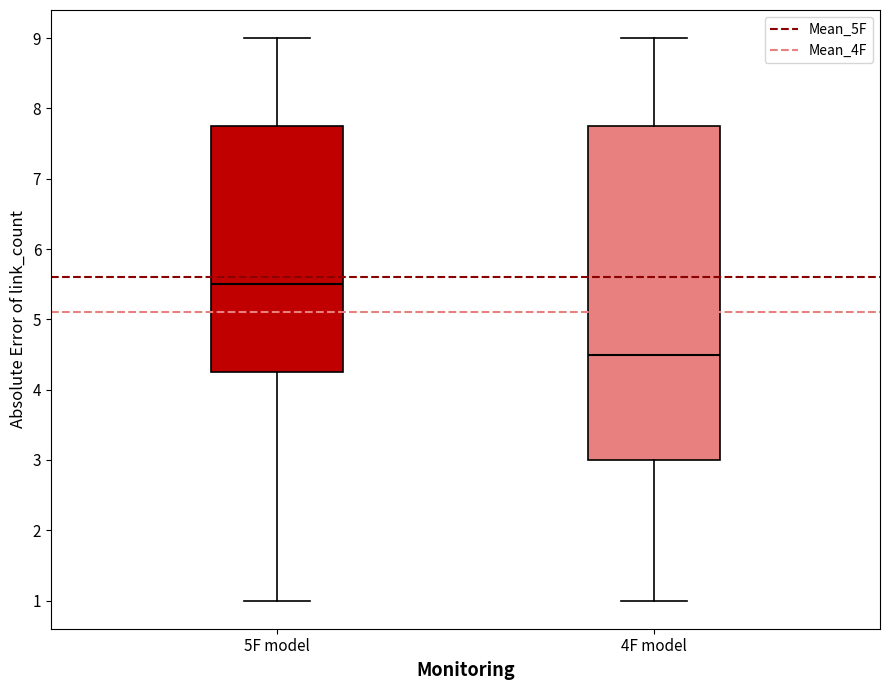

Reading left to right, read every box against the y-axis: the position of its median line, the range the box covers, and the ends of its whiskers. The values are not printed on the chart, so give them approximately, as read against the axis.

5F model: median 5.5, box 4.3 to 7.8, whiskers 1.0 to 9.0
4F model: median 4.5, box 3.0 to 7.8, whiskers 1.0 to 9.0